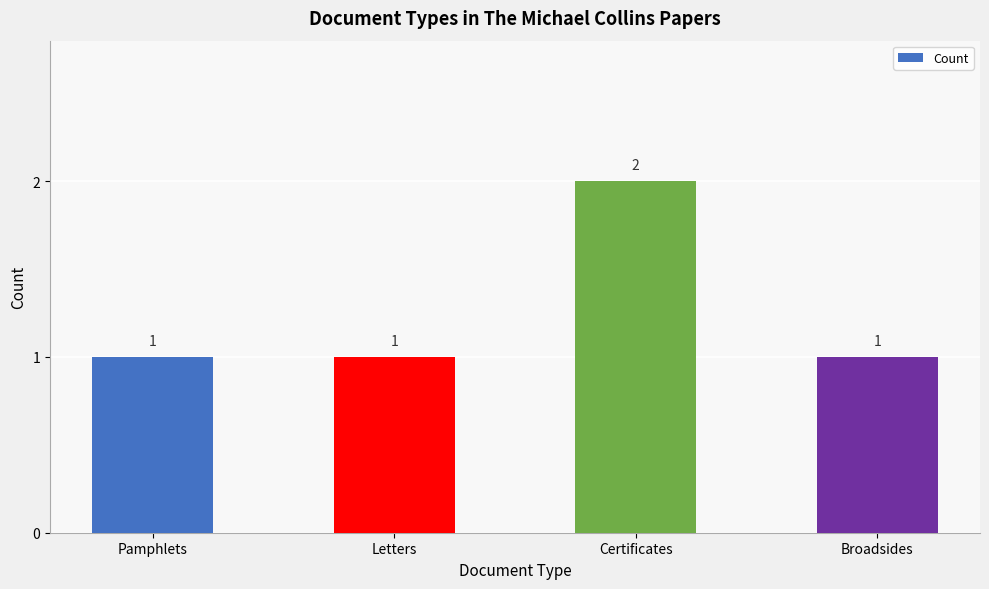

What position from the left is Certificates?

3